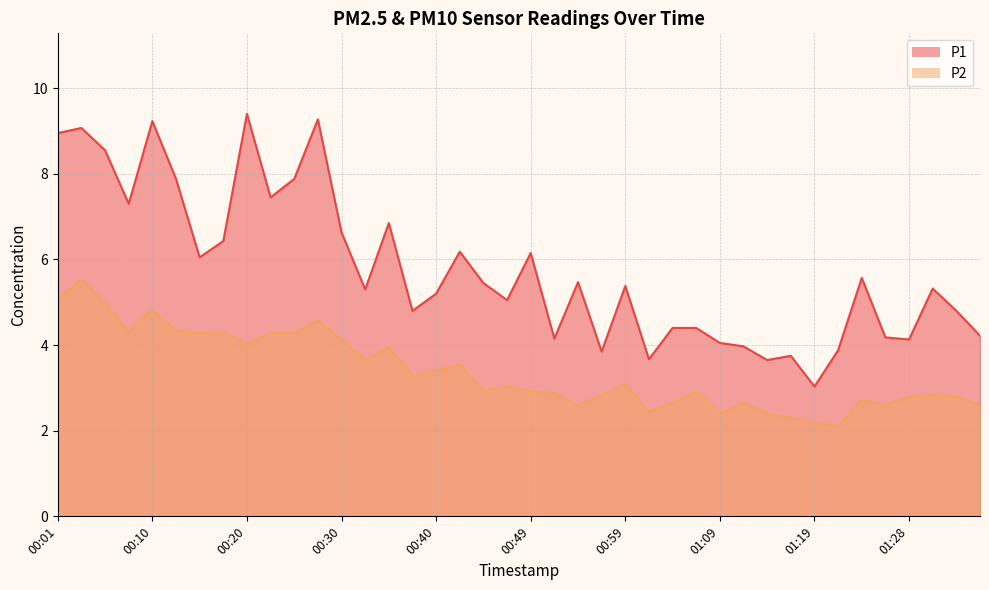

Does the chart display data point markers on the line(s)?

No